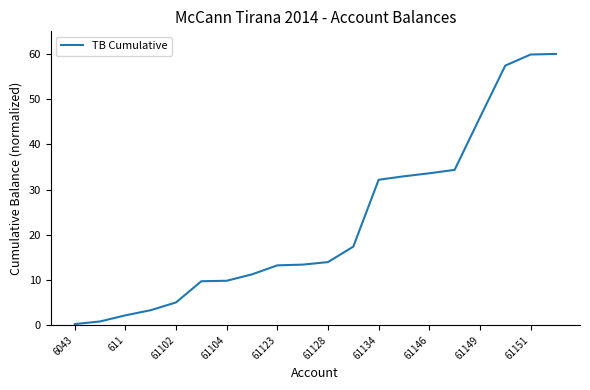

What is the difference between the maximum and minimum values?

59.8